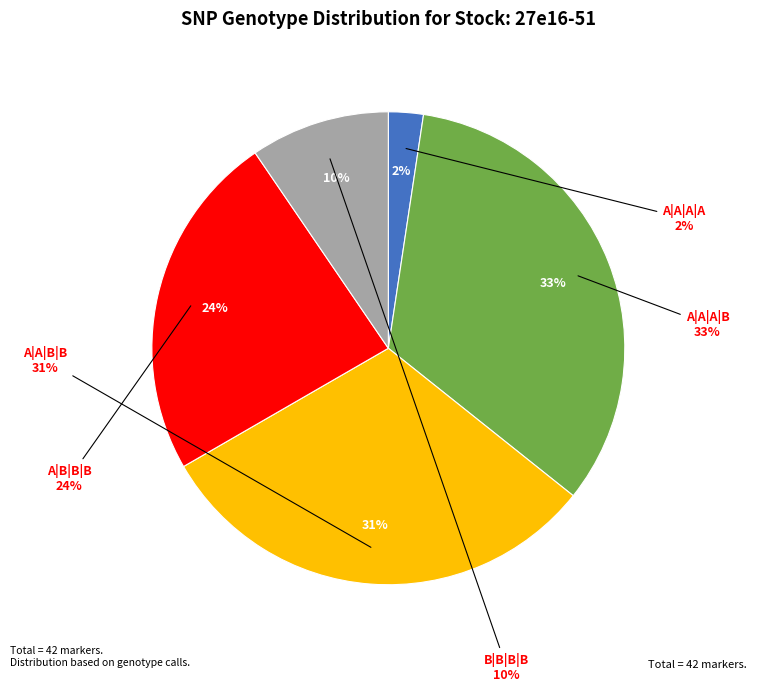

How many segments does this pie chart have?

5